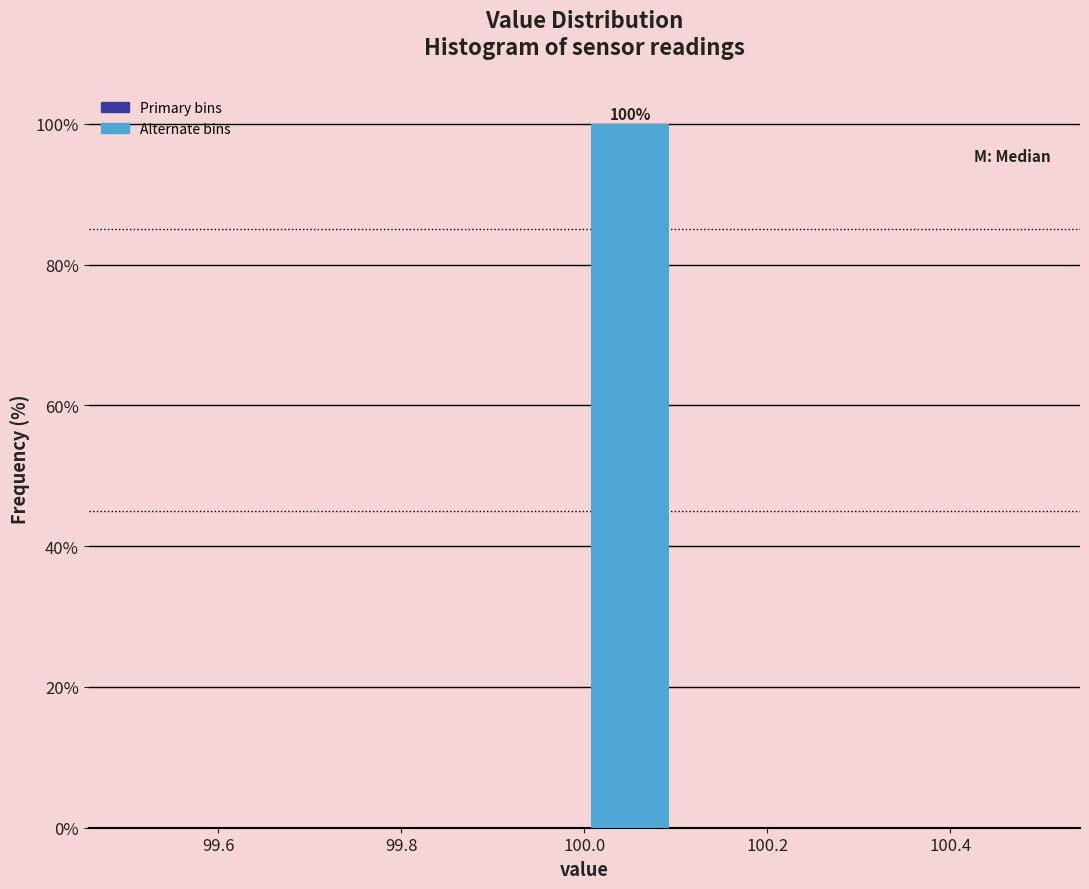

Which range on the x-axis has the tallest bar?

100.0 to 100.1